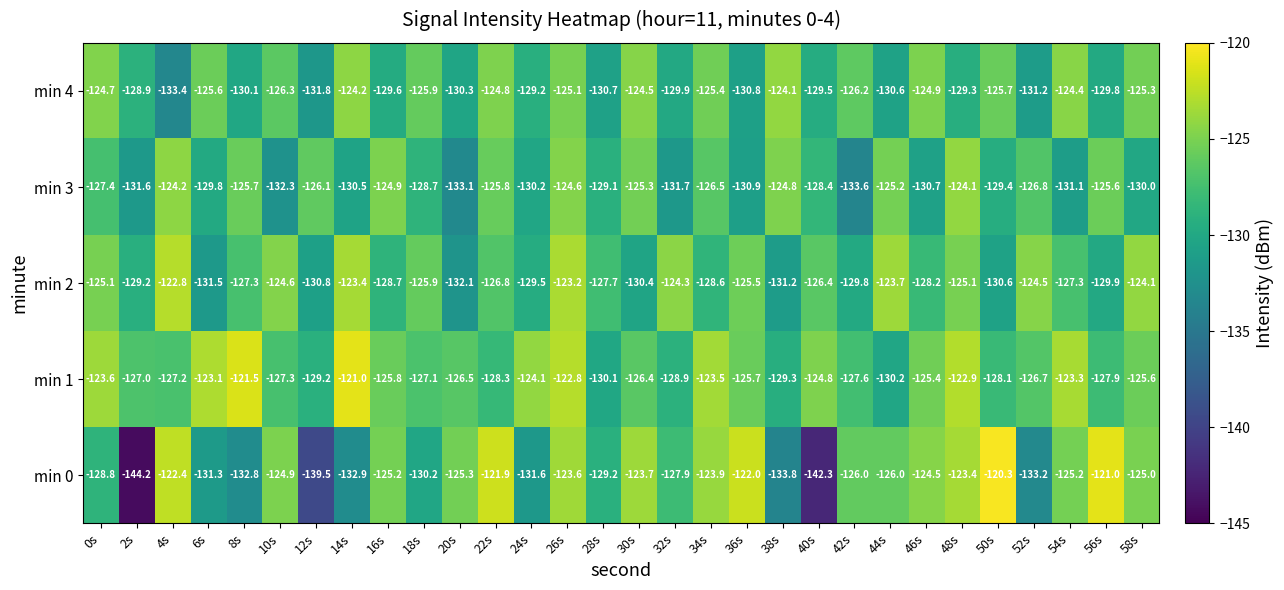

What is the approximate value of min 4 at 36s?

-130.8